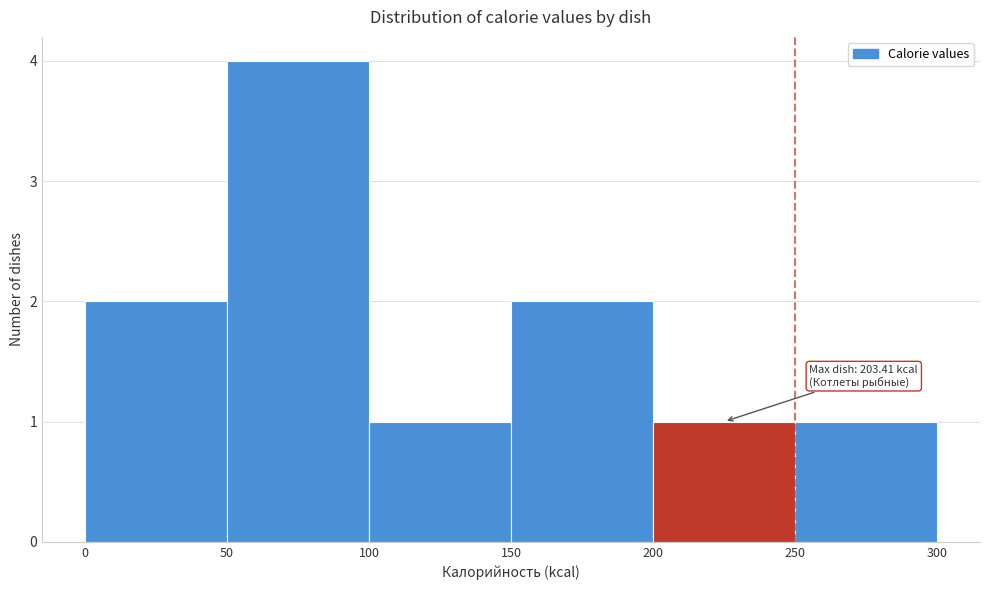

Over which range of the x-axis is the bar tallest?

50 to 100